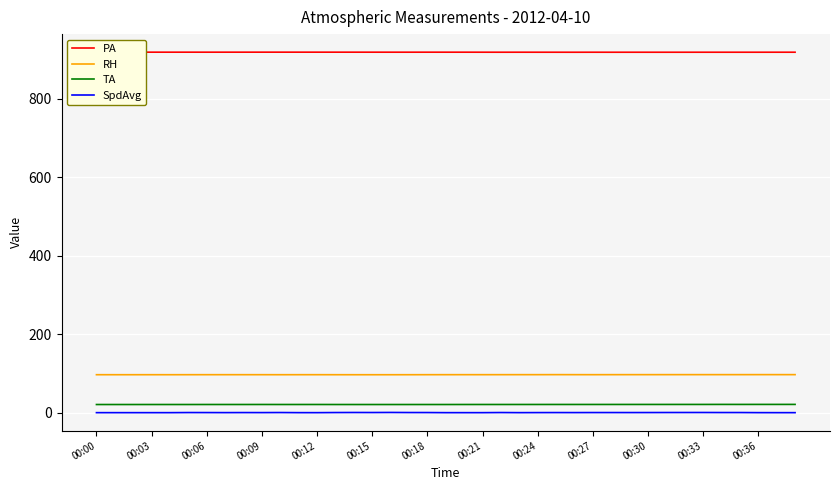

What is the minimum value for TA?

20.8